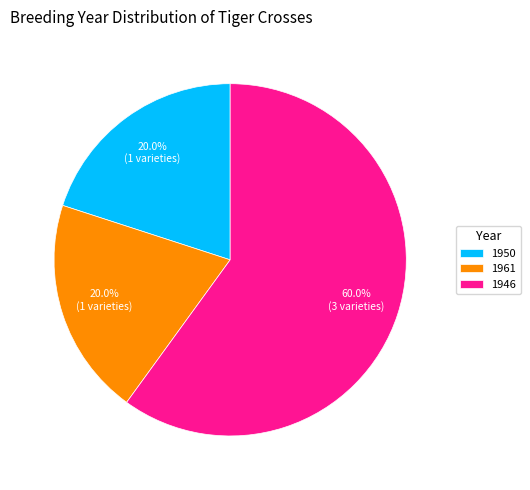

Which category accounts for the majority?

1946